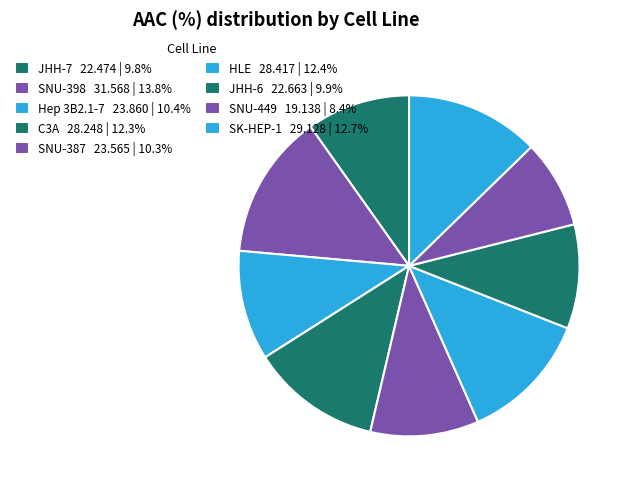

How many slices are in this pie chart?

9